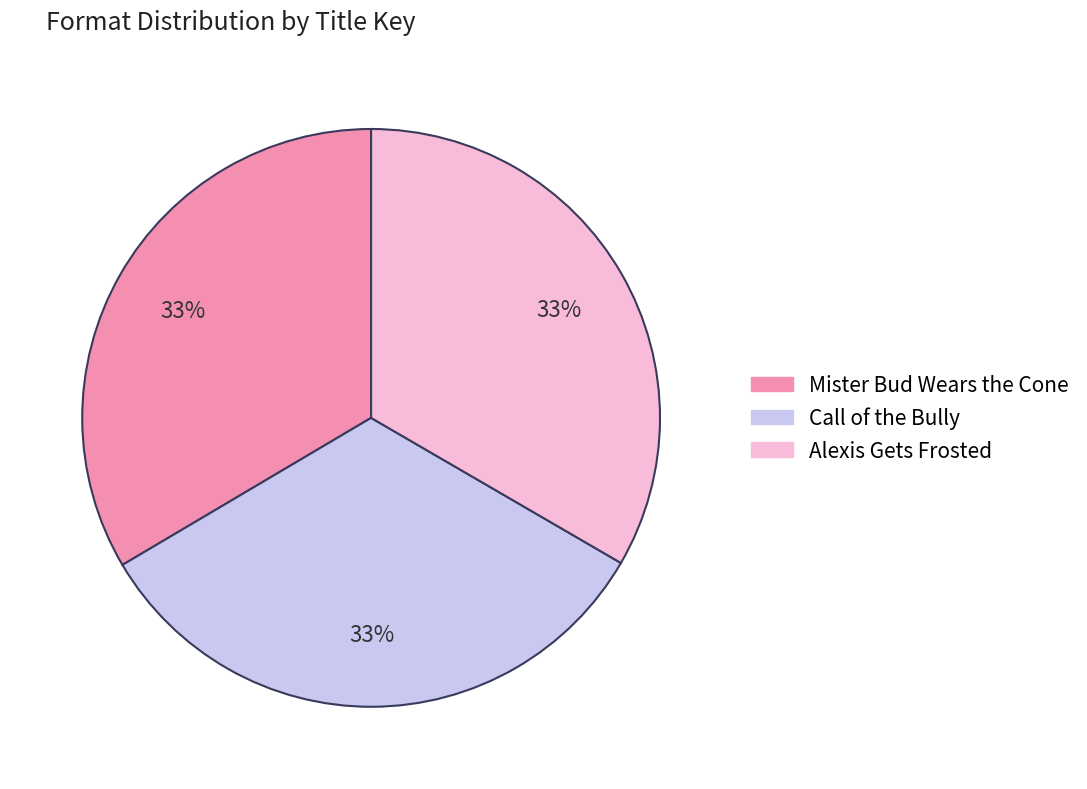

To the nearest percent, what percentage of the pie is Alexis Gets Frosted?

33%